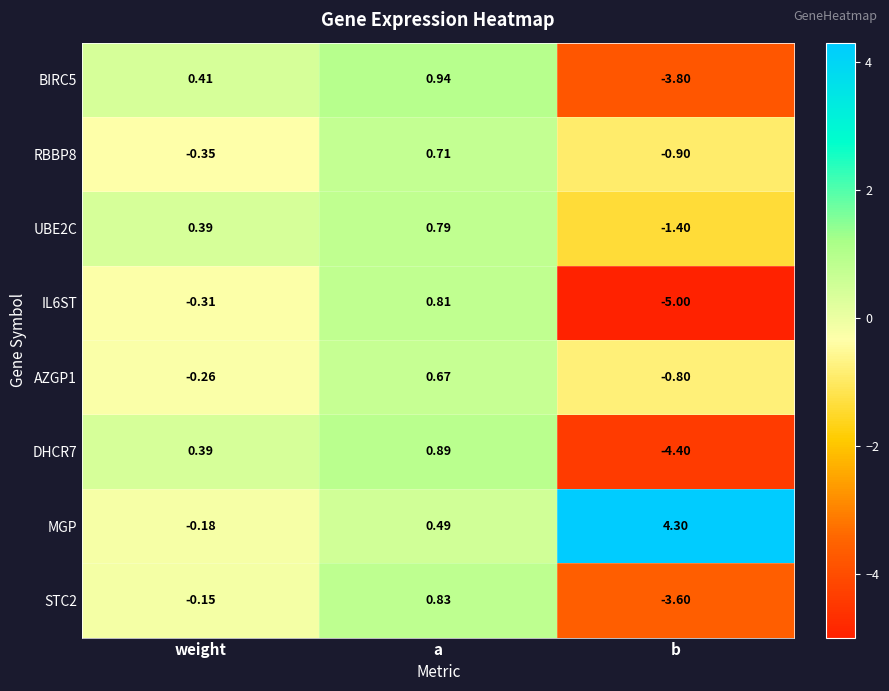

Which series has the largest total across all categories?

MGP